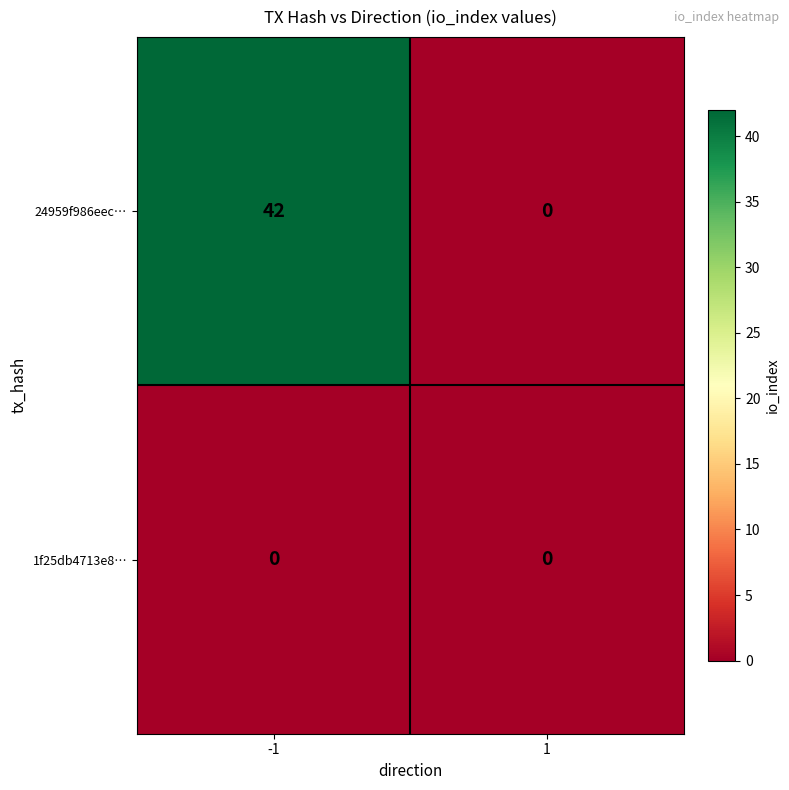

List the series in order of their peak value, highest first.

24959f986eec…, 1f25db4713e8…